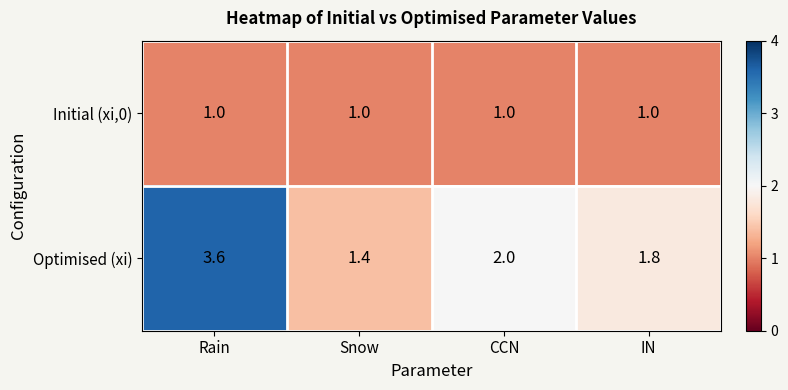

Reading left to right, what are all the values shown in this chart?

Initial (xi,0): 1.0	1.0	1.0	1.0
Optimised (xi): 3.6	1.4	2.0	1.8